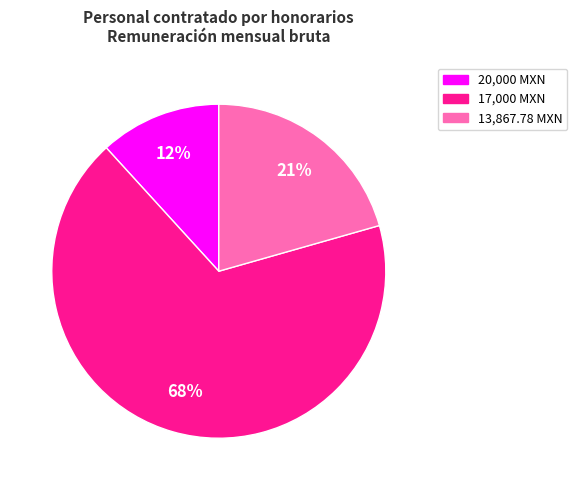

How many slices are in this pie chart?

3